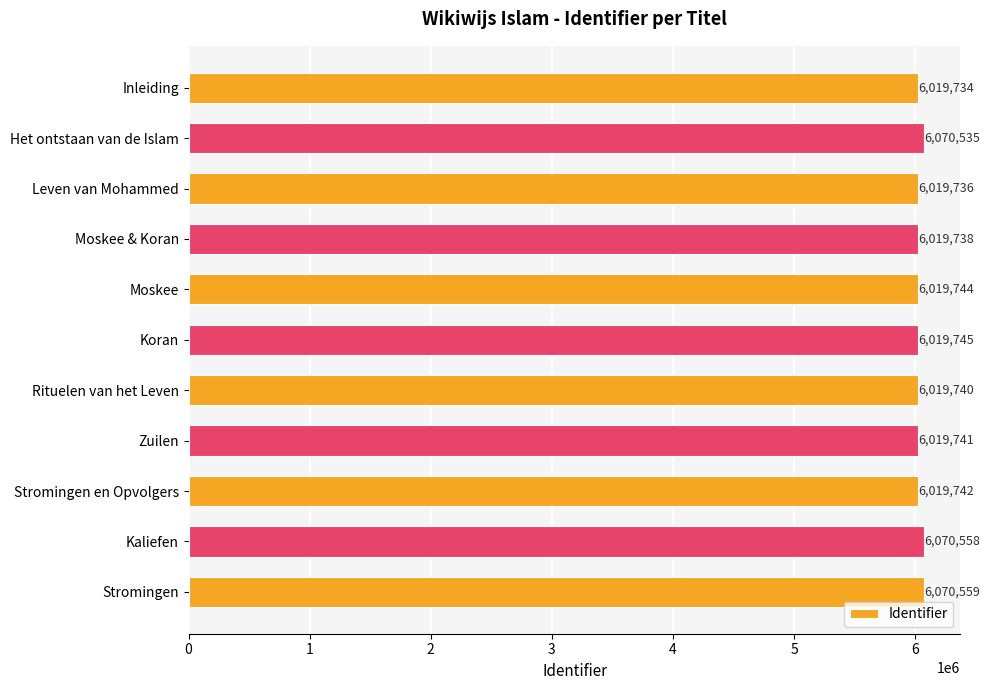

What value does the data have at Leven van Mohammed, to the nearest 10?

6019740